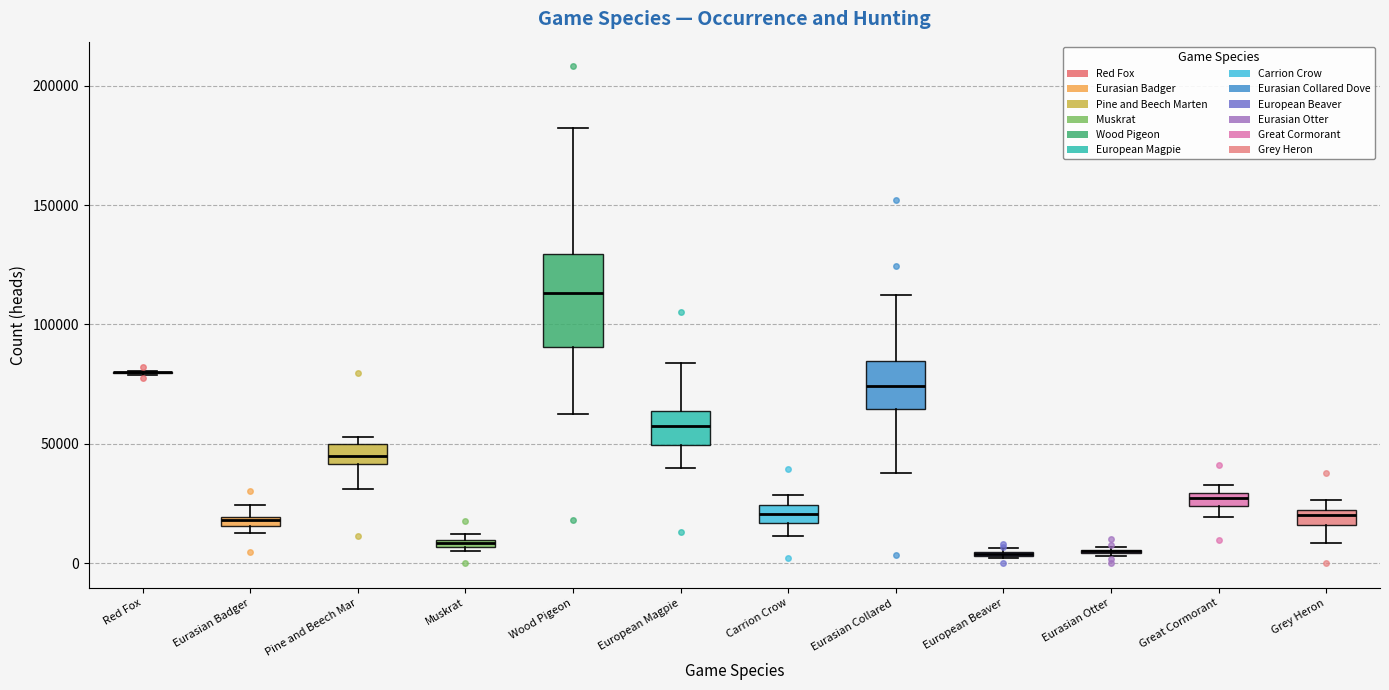

Which box is the tallest, from its lower edge to its upper edge?

Wood Pigeon